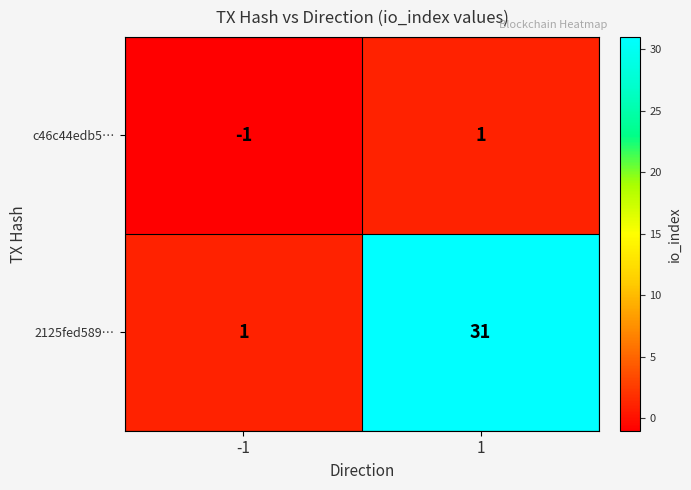

True or false: c46c44edb5… has a value of 2 at 1.

False